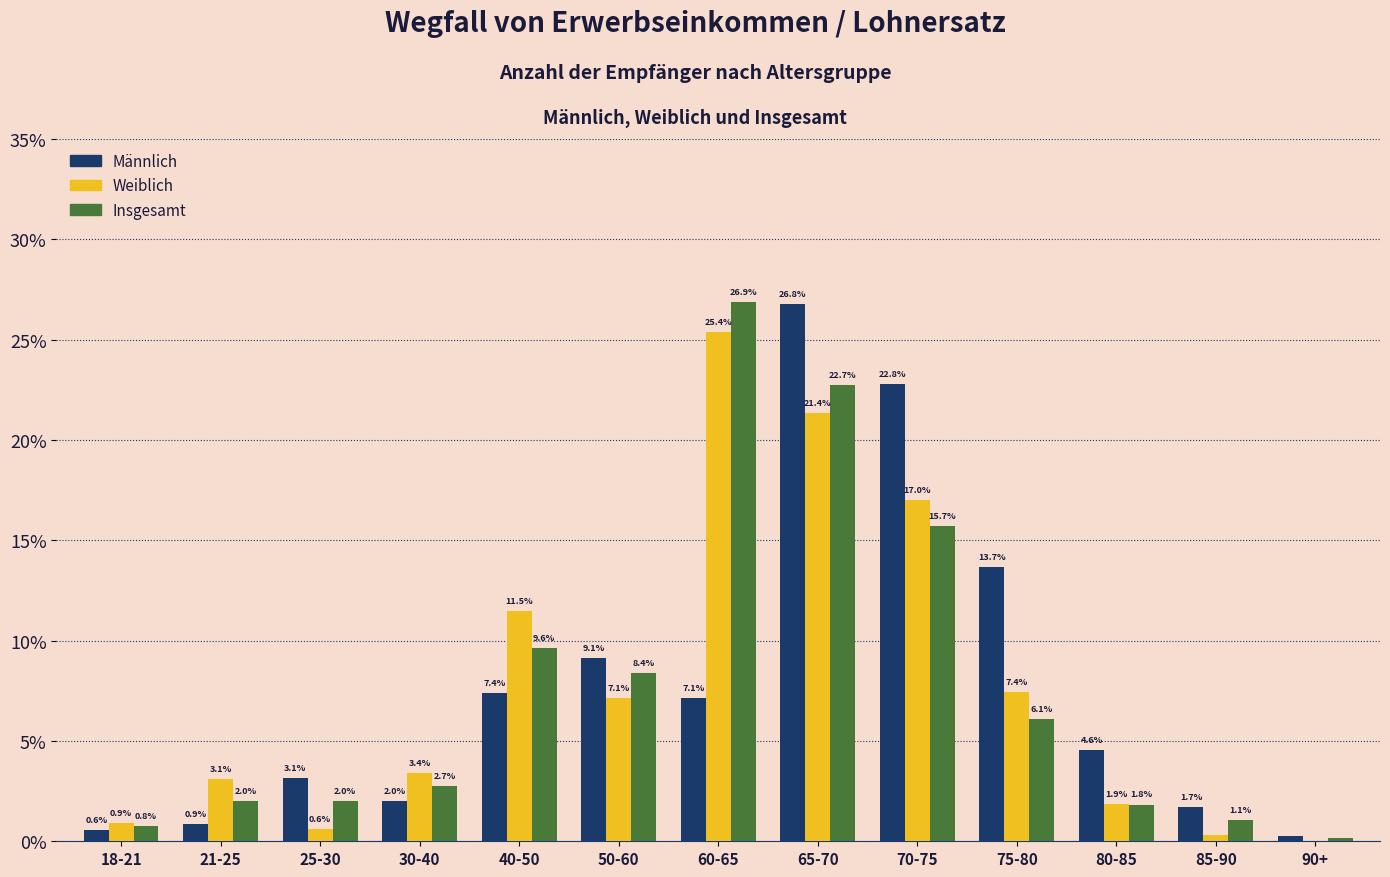

Is the value of Weiblich at 75-80 greater than the value of Männlich at 75-80?

No